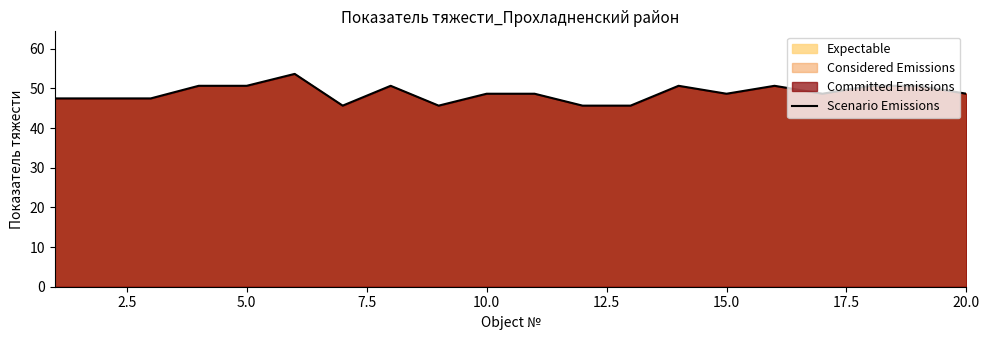

What is the maximum value shown in the chart?

53.6